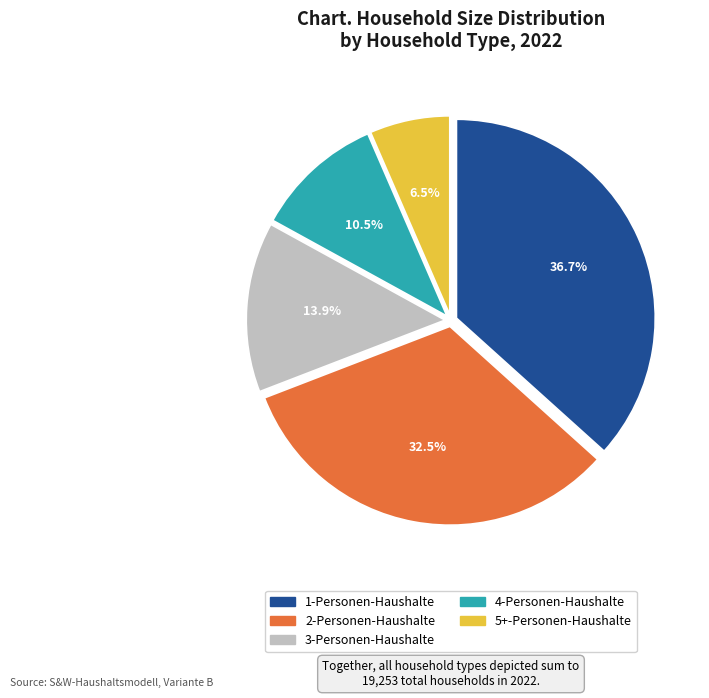

Between 3-Personen-Haushalte and 1-Personen-Haushalte, which is larger?

1-Personen-Haushalte